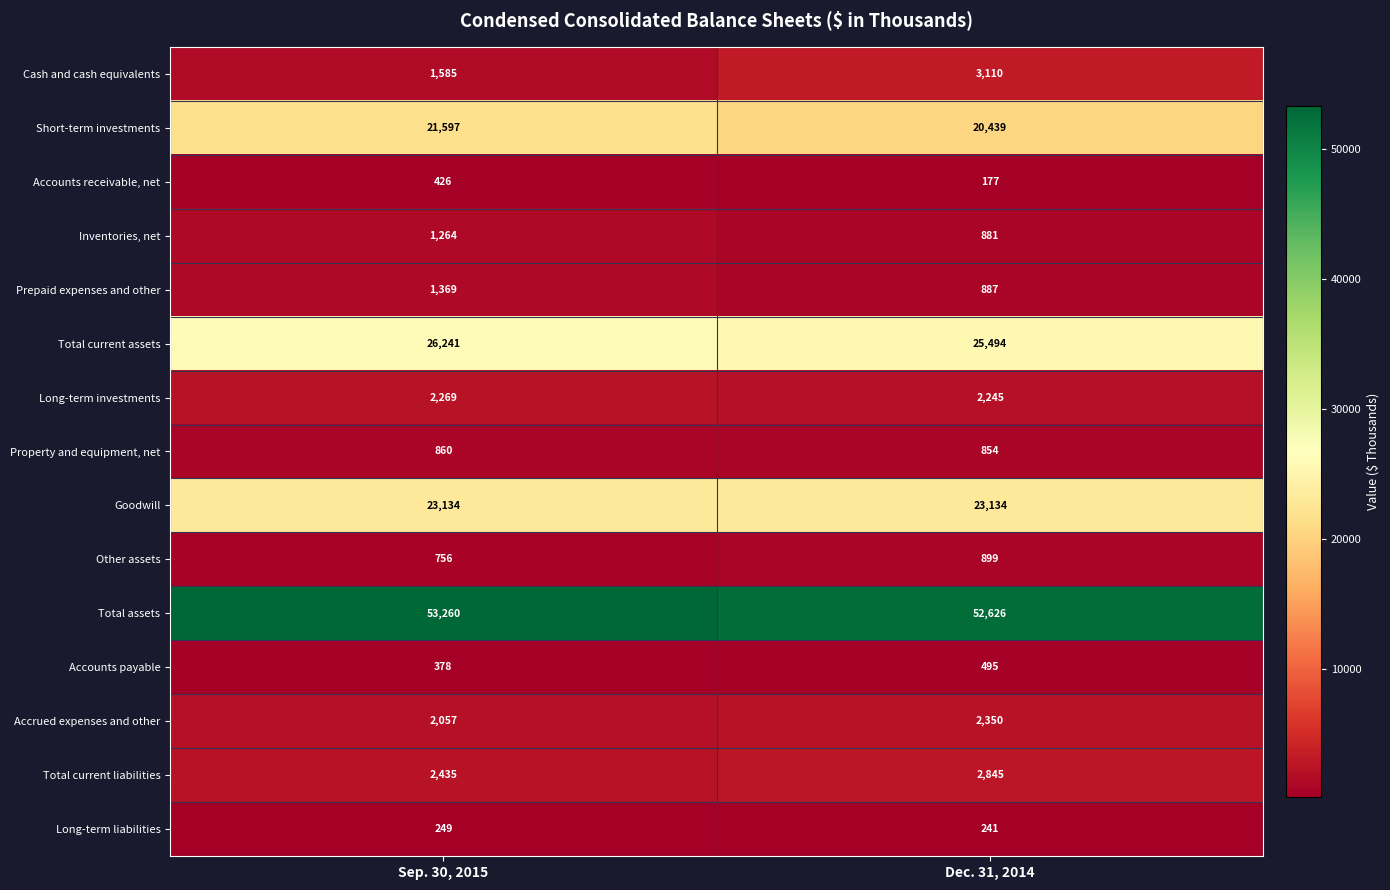

What is the approximate value of Long-term investments at Dec. 31, 2014?

2245